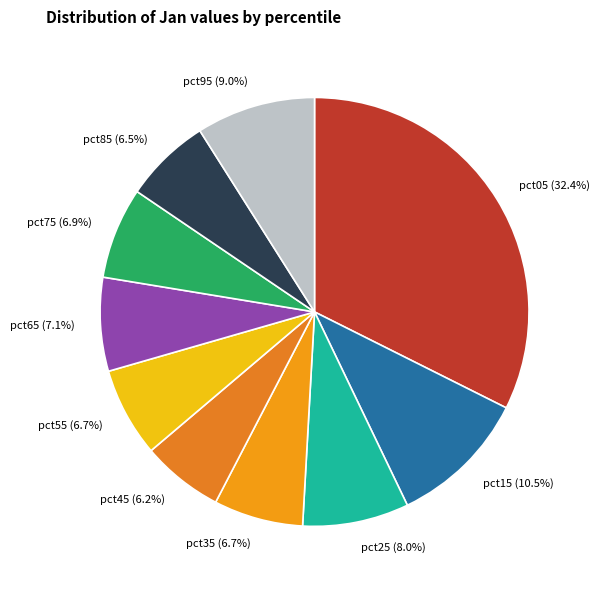

Does pct55 account for over 50% of the chart?

No